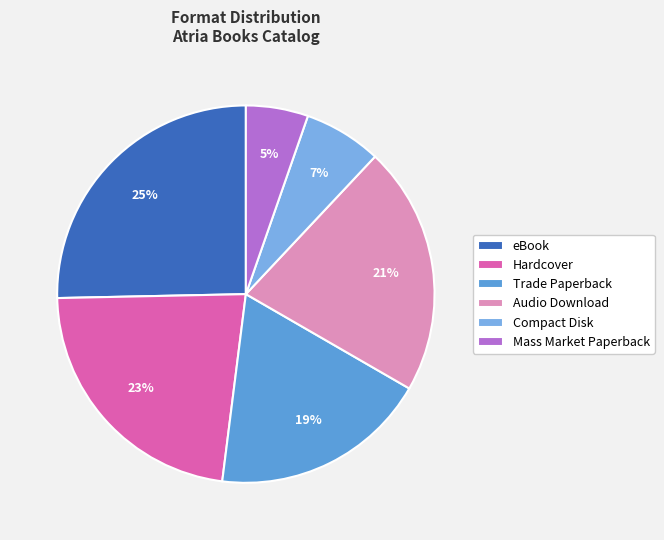

Combined, what portion of the pie is Trade Paperback and Audio Download?

40.8%